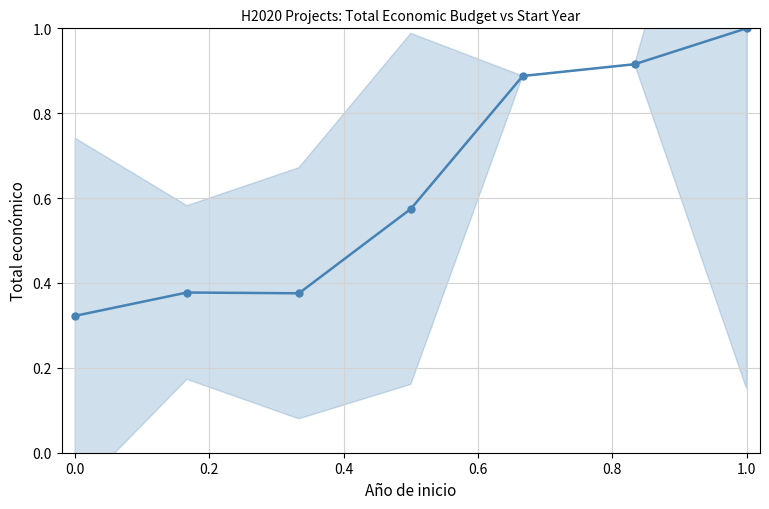

What is the value of the 7th point from the left?

1.0